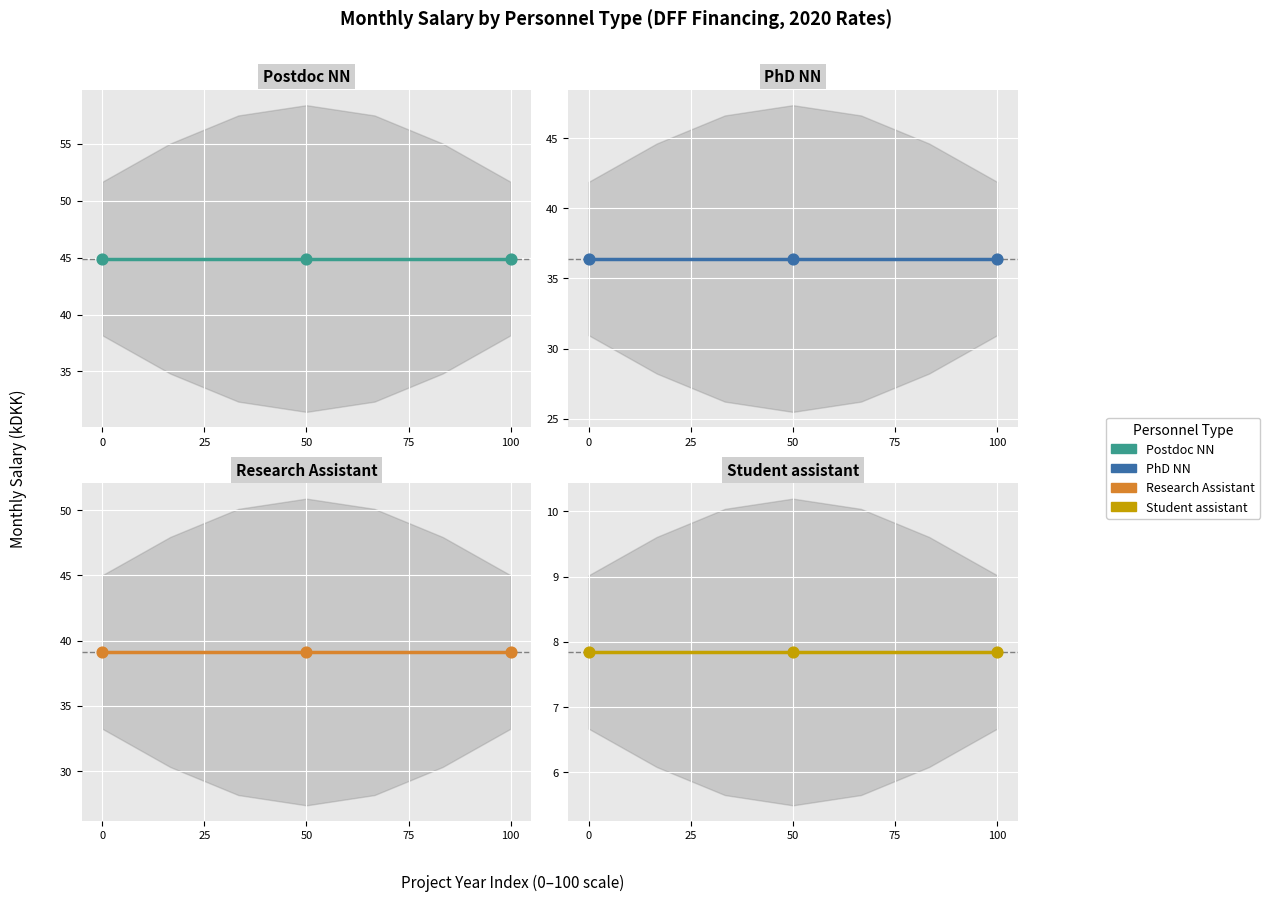

At how many categories does at least one series exceed 24?

7